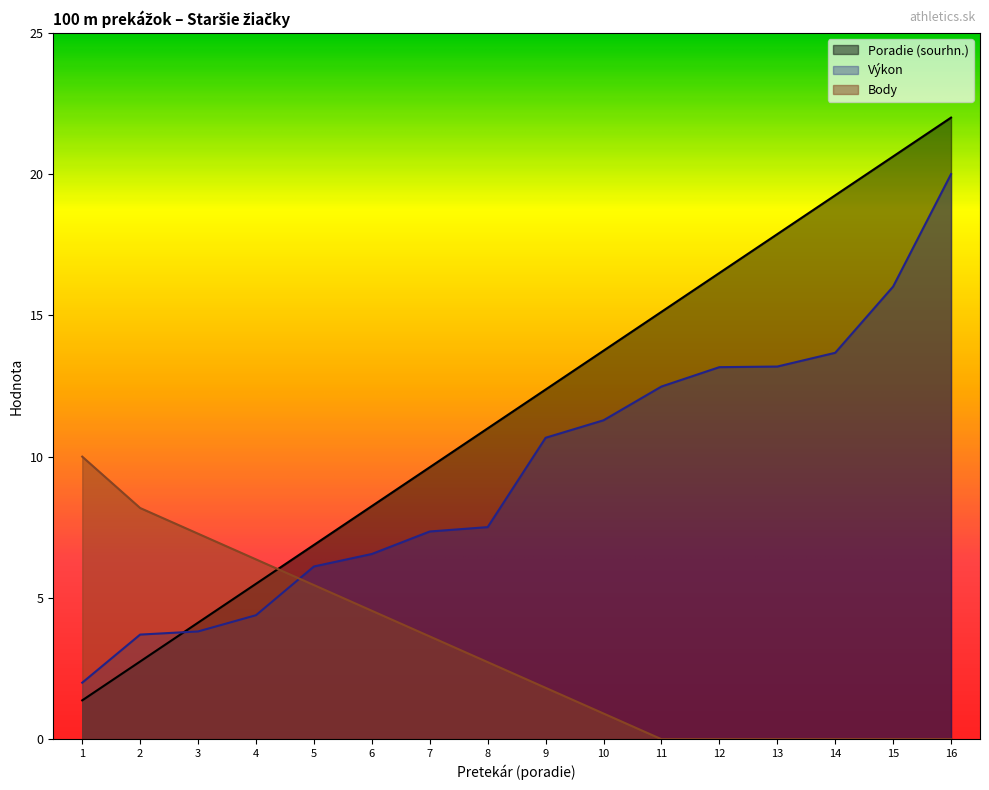

What is the sum of the Výkon values at 4 and 3?

8.2